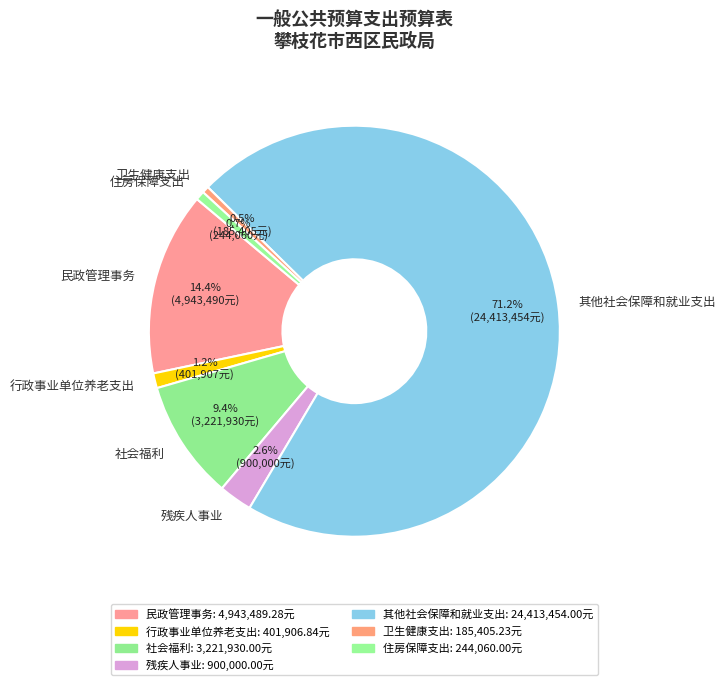

How many segments does this pie chart have?

7